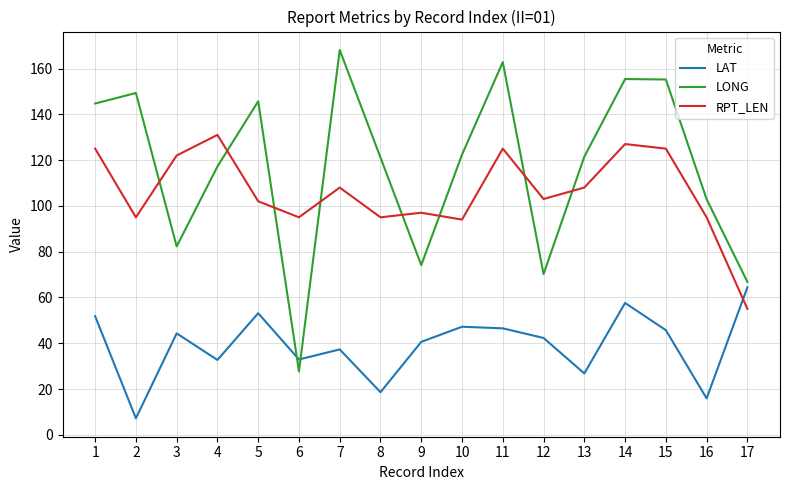

True or false: LONG has a value of 201.4 at 10.

False